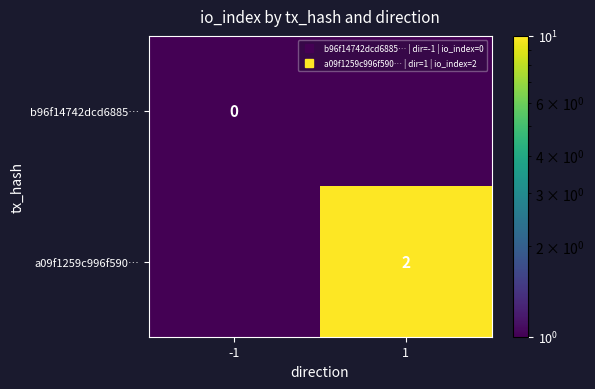

How many values in a09f1259c996f590… are above zero?

1